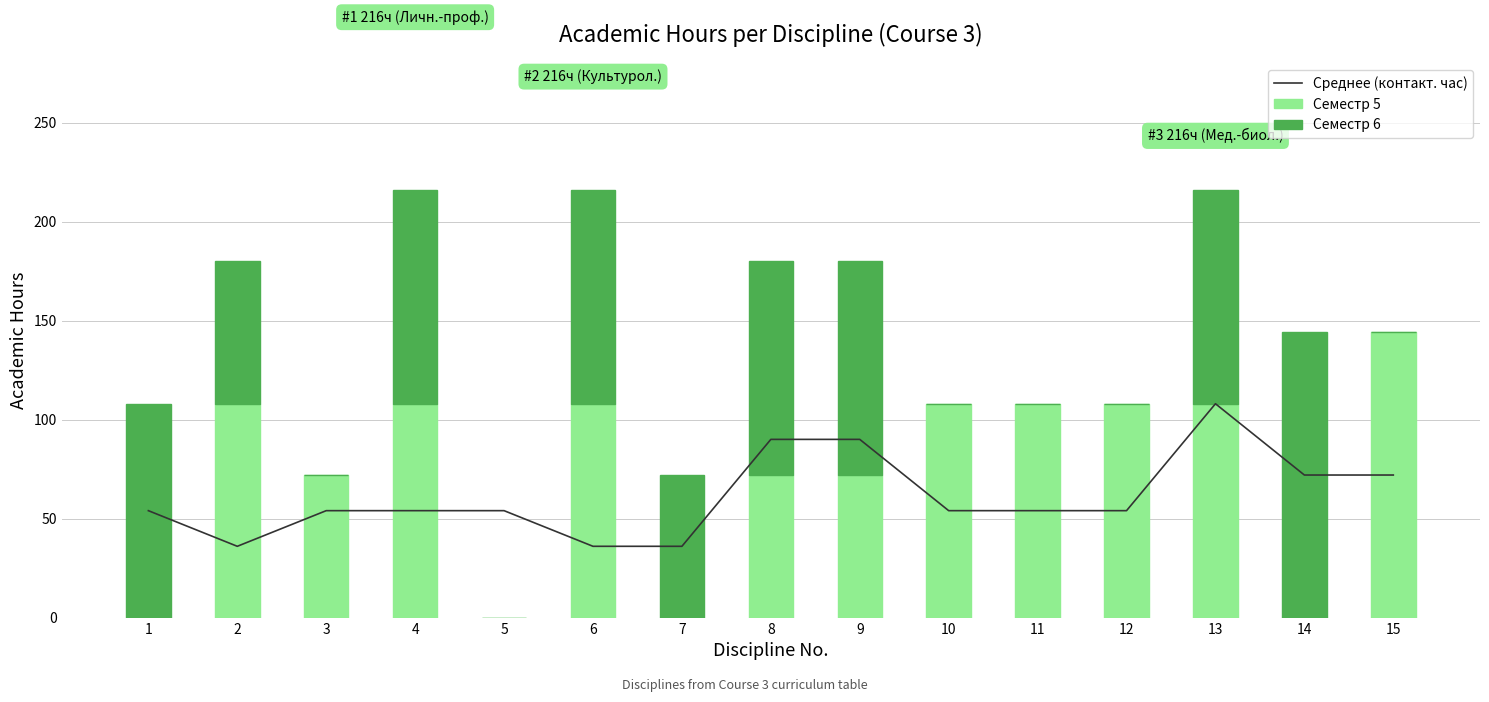

At which label does Среднее (контакт. час) first exceed 54?

8